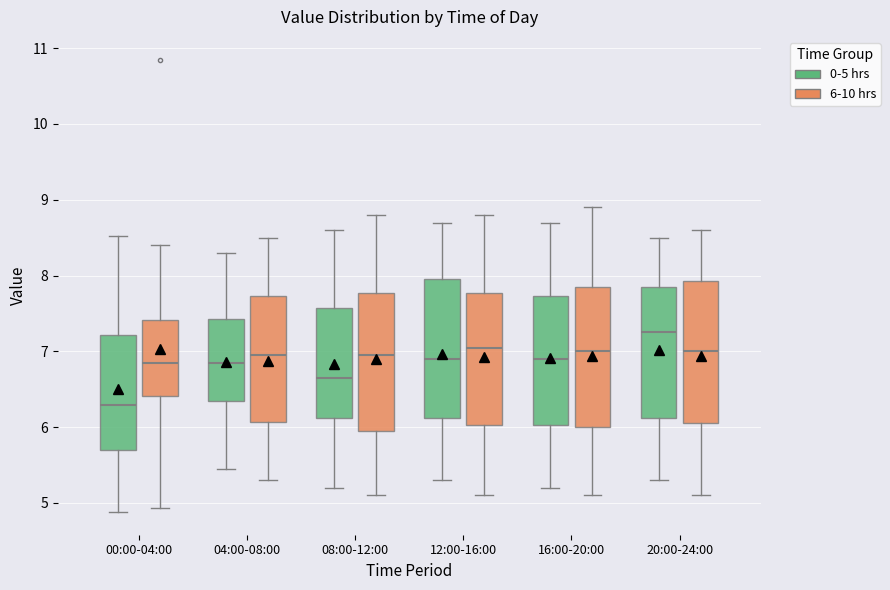

Reading left to right, read every box against the y-axis: the position of its median line, the range the box covers, and the ends of its whiskers. The values are not printed on the chart, so give them approximately, as read against the axis.

00:00-04:00 (0-5 hrs): median 6.3, box 5.7 to 7.2, whiskers 4.9 to 8.5
00:00-04:00 (6-10 hrs): median 6.8, box 6.4 to 7.4, whiskers 4.9 to 8.4
04:00-08:00 (0-5 hrs): median 6.9, box 6.4 to 7.4, whiskers 5.5 to 8.3
04:00-08:00 (6-10 hrs): median 7.0, box 6.1 to 7.7, whiskers 5.3 to 8.5
08:00-12:00 (0-5 hrs): median 6.7, box 6.1 to 7.6, whiskers 5.2 to 8.6
08:00-12:00 (6-10 hrs): median 7.0, box 6.0 to 7.8, whiskers 5.1 to 8.8
12:00-16:00 (0-5 hrs): median 6.9, box 6.1 to 8.0, whiskers 5.3 to 8.7
12:00-16:00 (6-10 hrs): median 7.1, box 6.0 to 7.8, whiskers 5.1 to 8.8
16:00-20:00 (0-5 hrs): median 6.9, box 6.0 to 7.7, whiskers 5.2 to 8.7
16:00-20:00 (6-10 hrs): median 7.0, box 6.0 to 7.9, whiskers 5.1 to 8.9
20:00-24:00 (0-5 hrs): median 7.3, box 6.1 to 7.9, whiskers 5.3 to 8.5
20:00-24:00 (6-10 hrs): median 7.0, box 6.1 to 7.9, whiskers 5.1 to 8.6